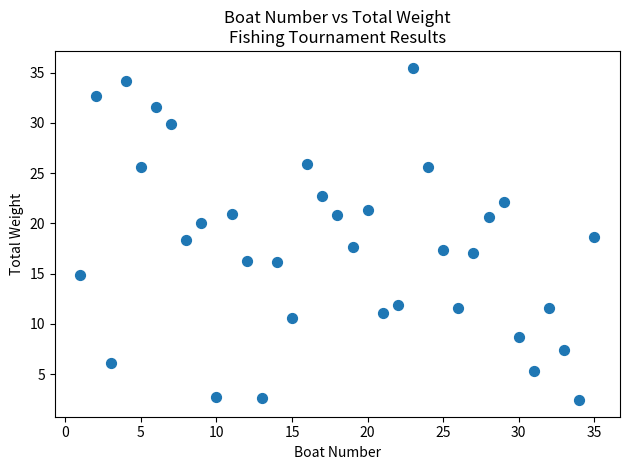

What is the range of X values (max minus min)?

34.0